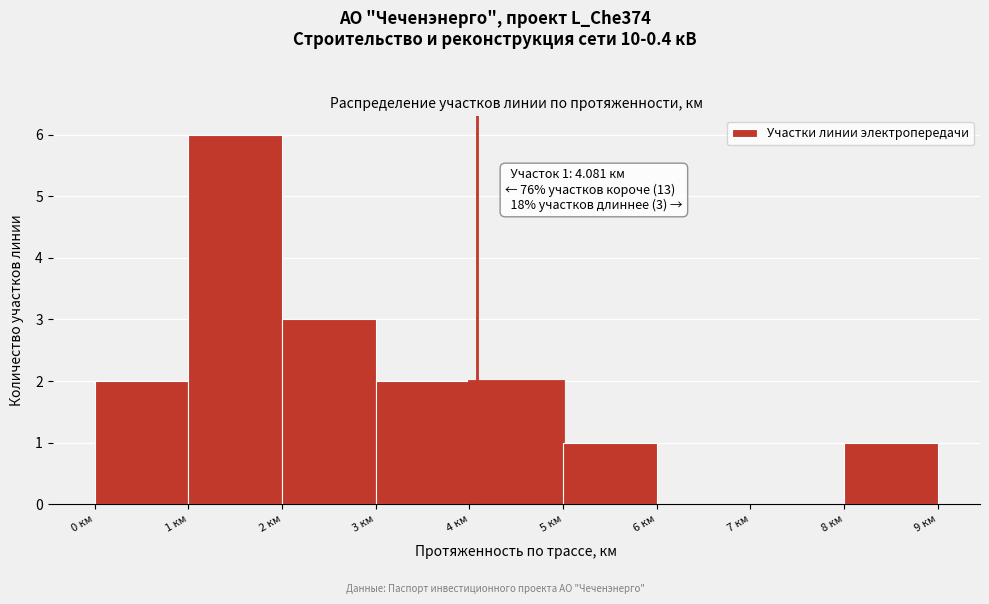

Which range on the x-axis has the tallest bar?

1 to 2